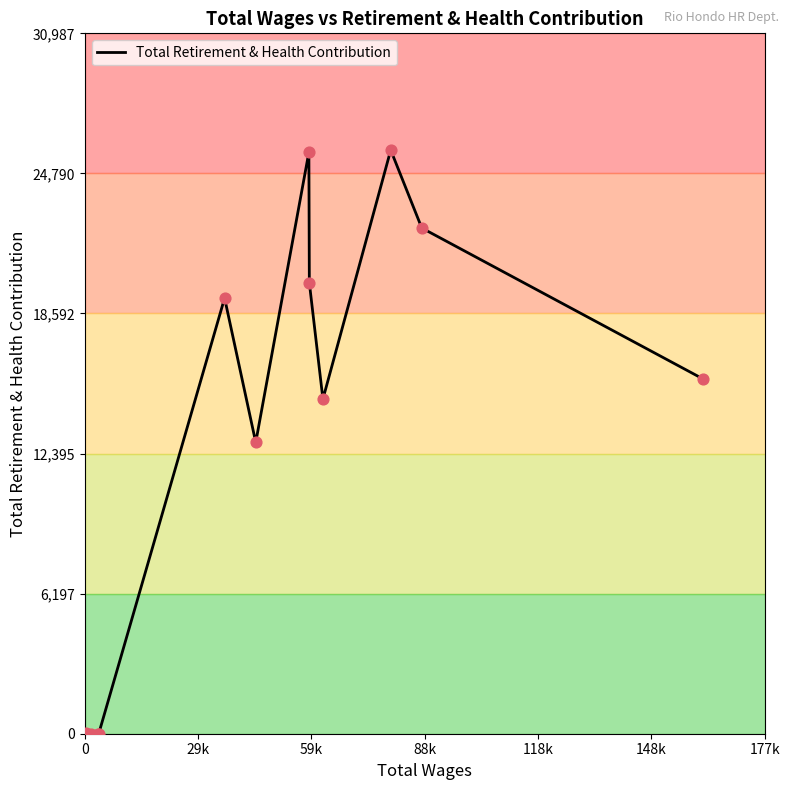

What is the maximum value shown in the chart?

25823